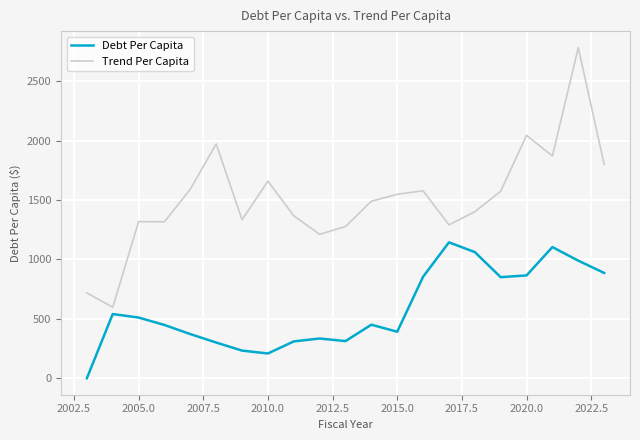

What is the maximum value for Trend Per Capita?

2783.9